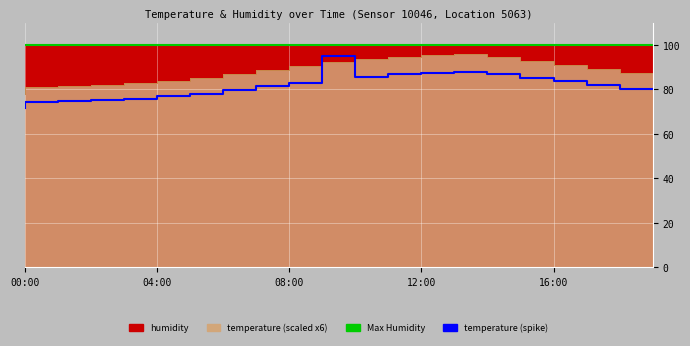

What is the label of the 19th point from the left?

18